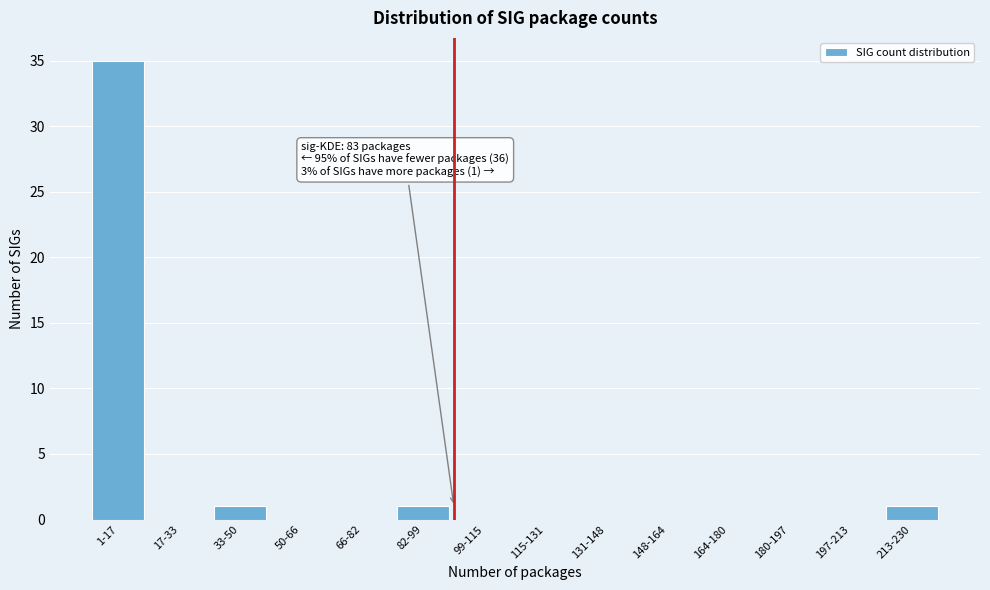

Reading right to left, list all the values displayed in this chart.

213-230=1	197-213=0	180-197=0	164-180=0	148-164=0	131-148=0	115-131=0	99-115=0	82-99=1	66-82=0	50-66=0	33-50=1	17-33=0	1-17=35